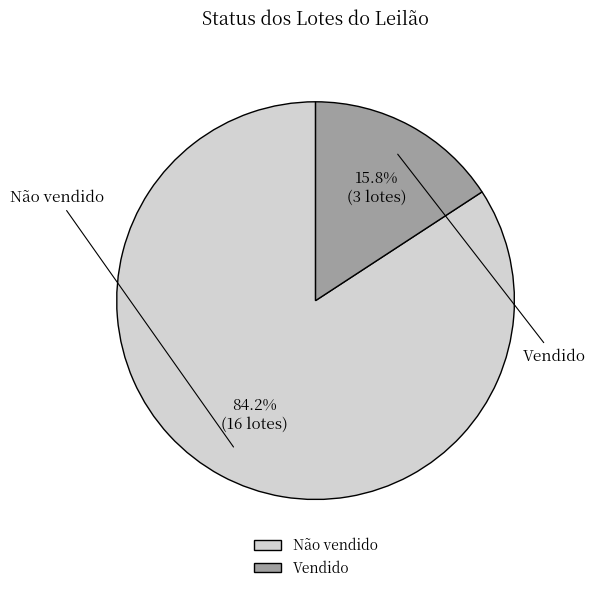

Rank the categories by value from lowest to highest.

Vendido, Não vendido